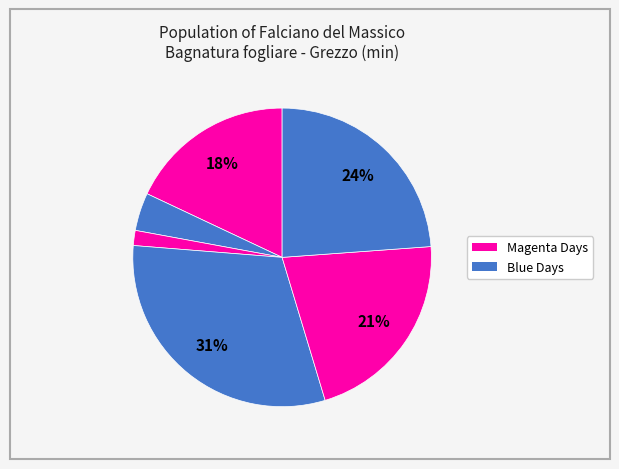

How many segments does this pie chart have?

6